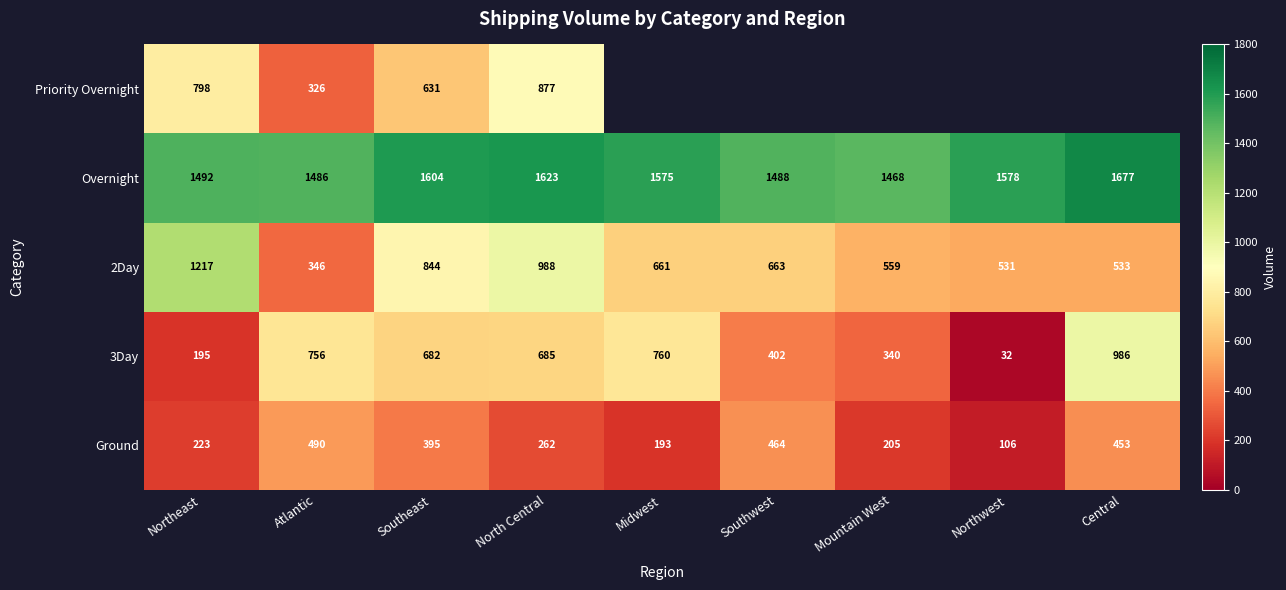

What is the greatest value displayed?

1677.0